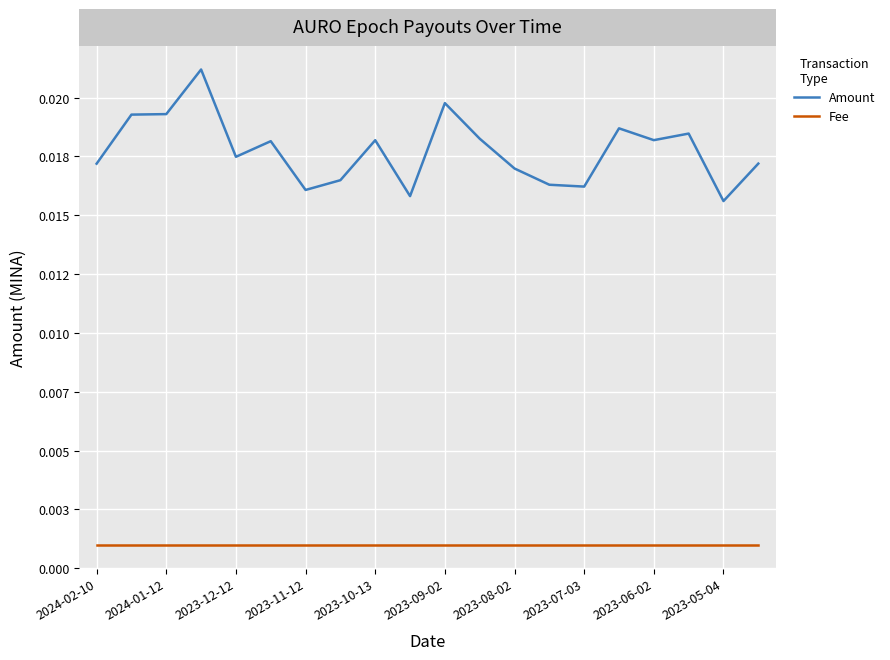

What are all the series names shown in the legend?

Amount, Fee